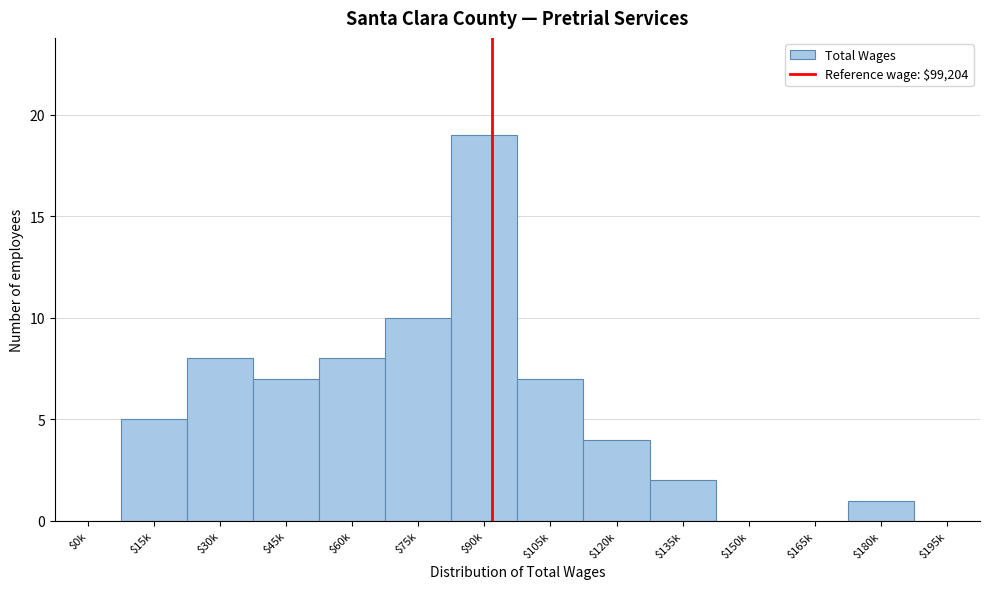

What is the sum of all values?

71